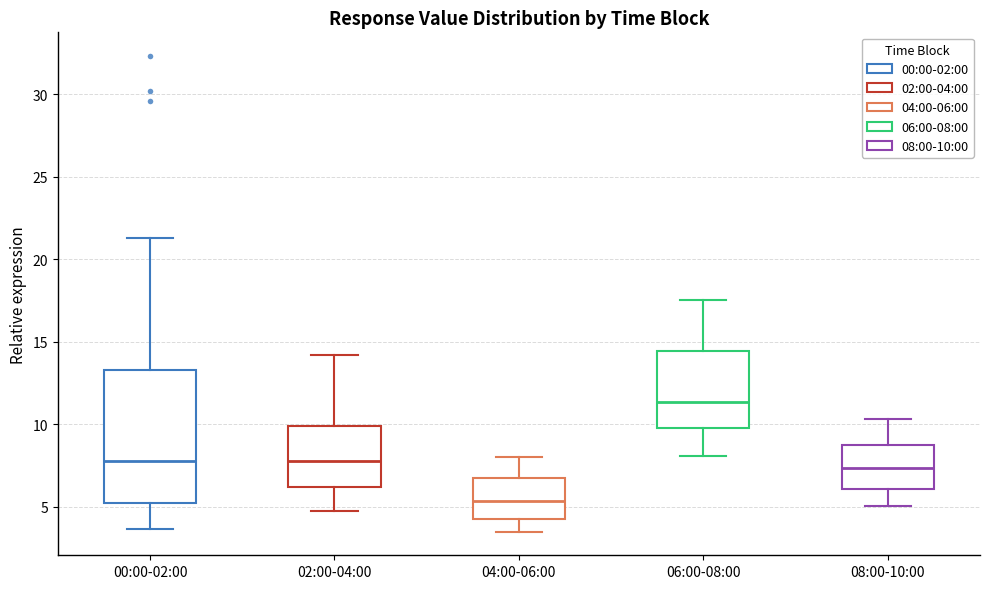

Comparing the boxes themselves (not the whiskers), which one is the tallest?

00:00-02:00